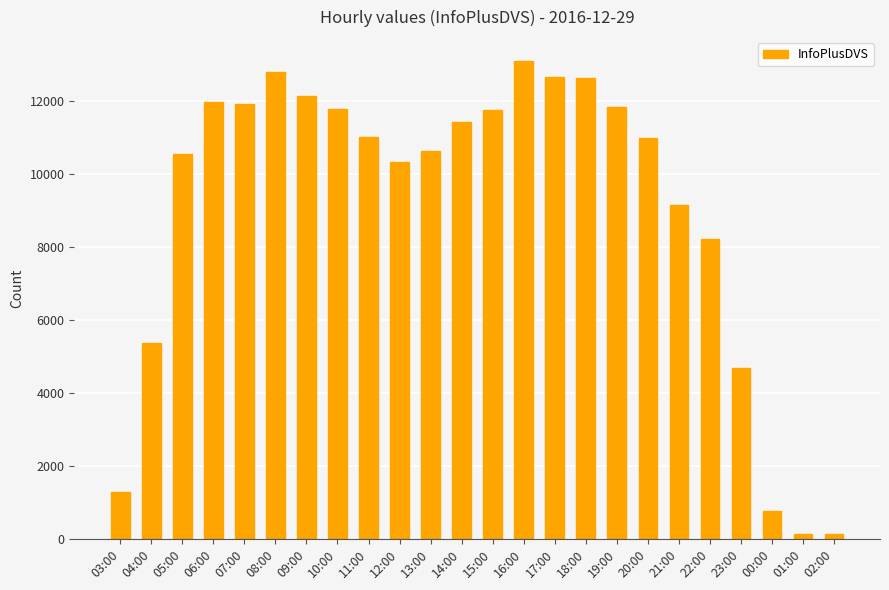

Which category has the highest value across all series?

16:00